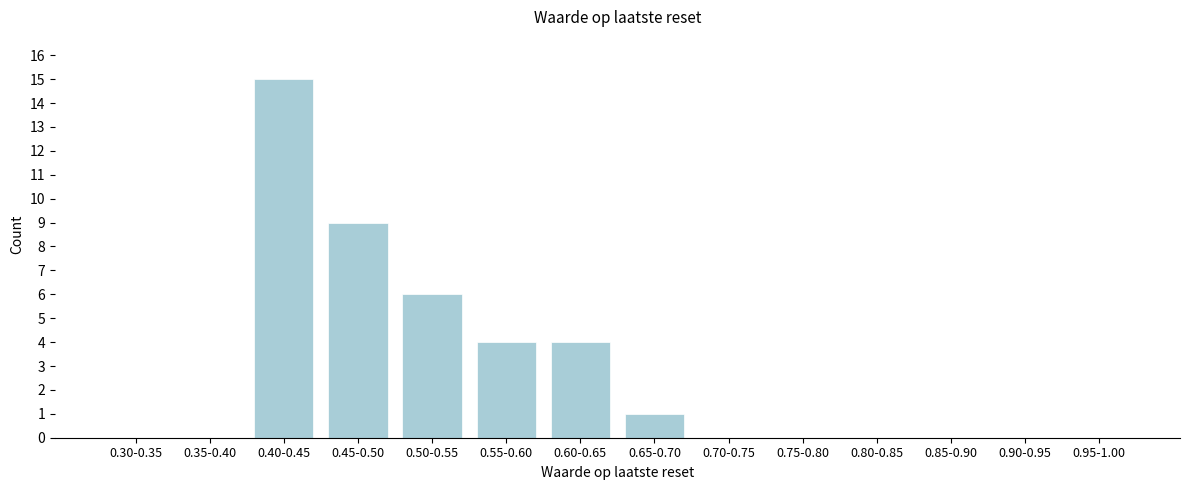

Reading left to right, what are all the values shown in this chart?

0.30-0.35=0	0.35-0.40=0	0.40-0.45=15	0.45-0.50=9	0.50-0.55=6	0.55-0.60=4	0.60-0.65=4	0.65-0.70=1	0.70-0.75=0	0.75-0.80=0	0.80-0.85=0	0.85-0.90=0	0.90-0.95=0	0.95-1.00=0